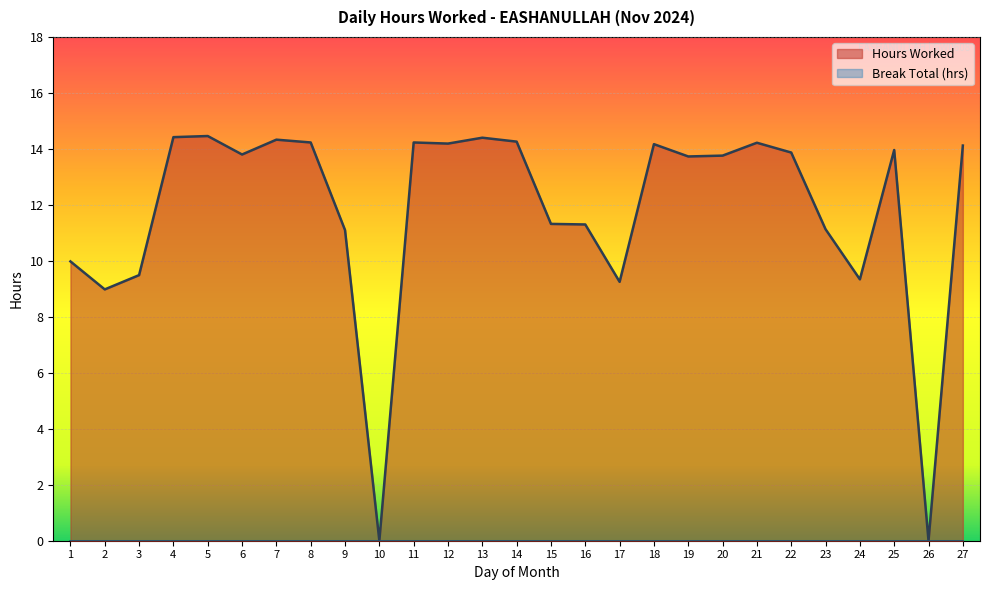

How many data points are above 13?

16